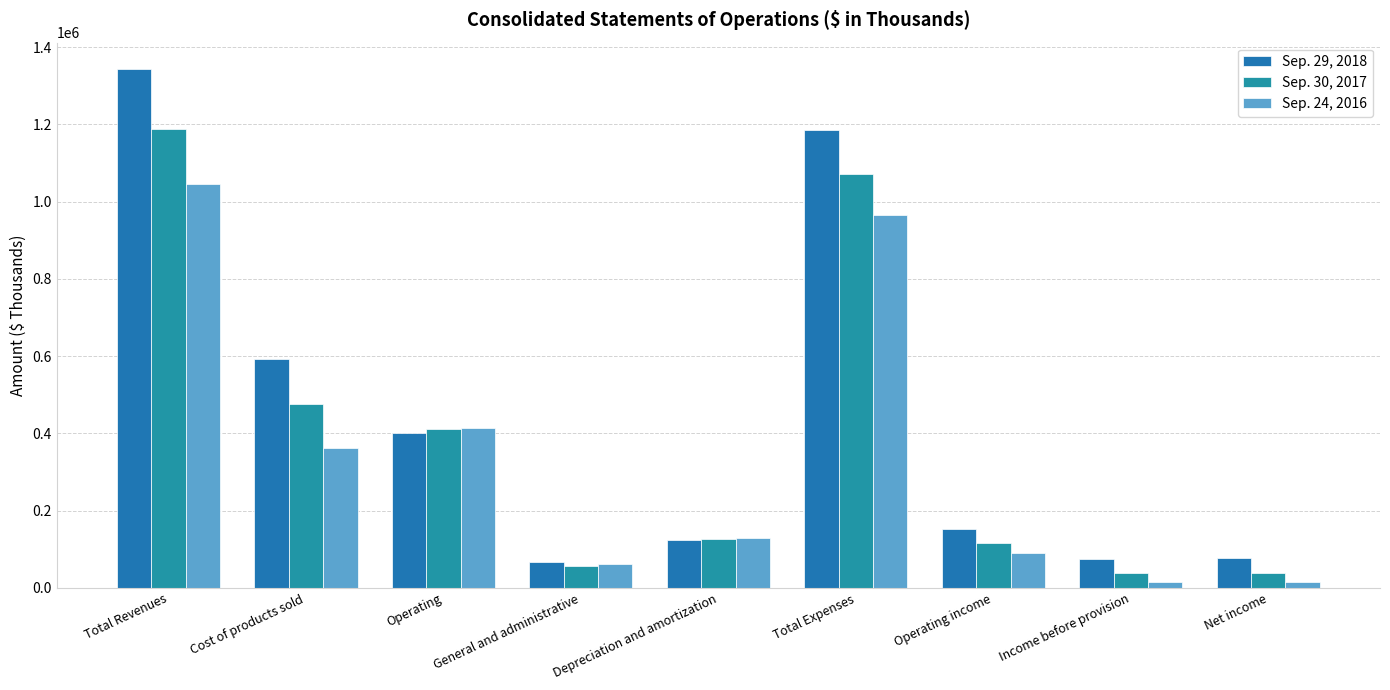

What are all the series names shown in the legend?

Sep. 29, 2018, Sep. 30, 2017, Sep. 24, 2016